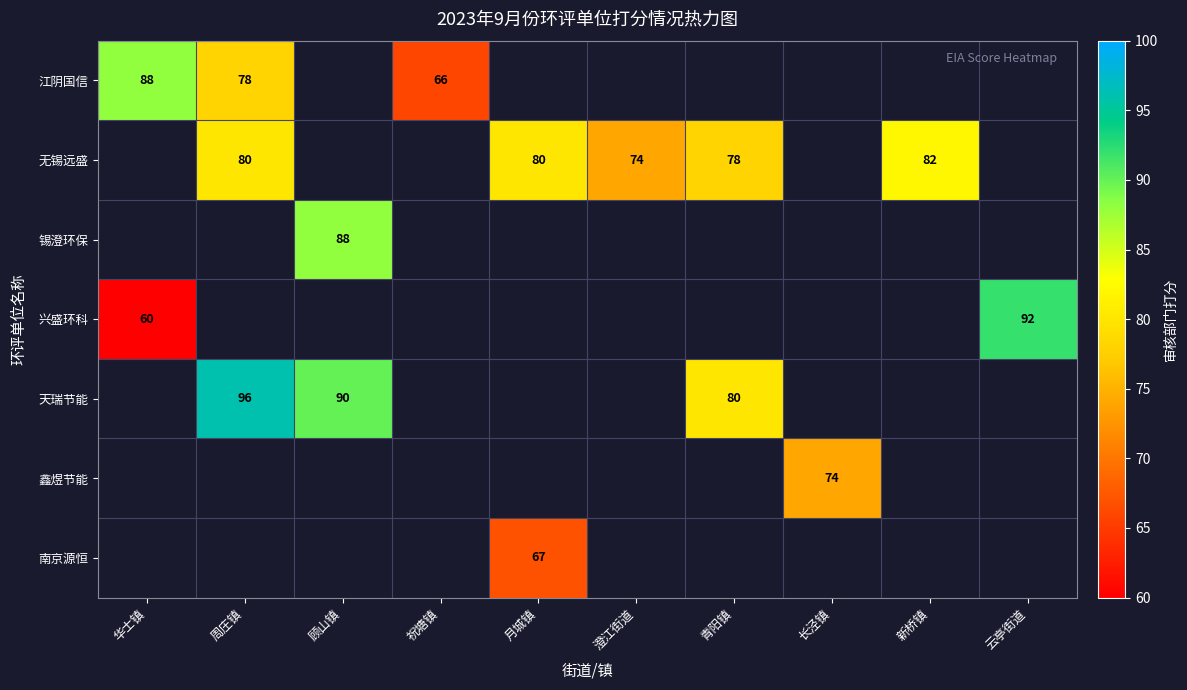

The value of 江阴国信 at 周庄镇 is 48. True or false?

False